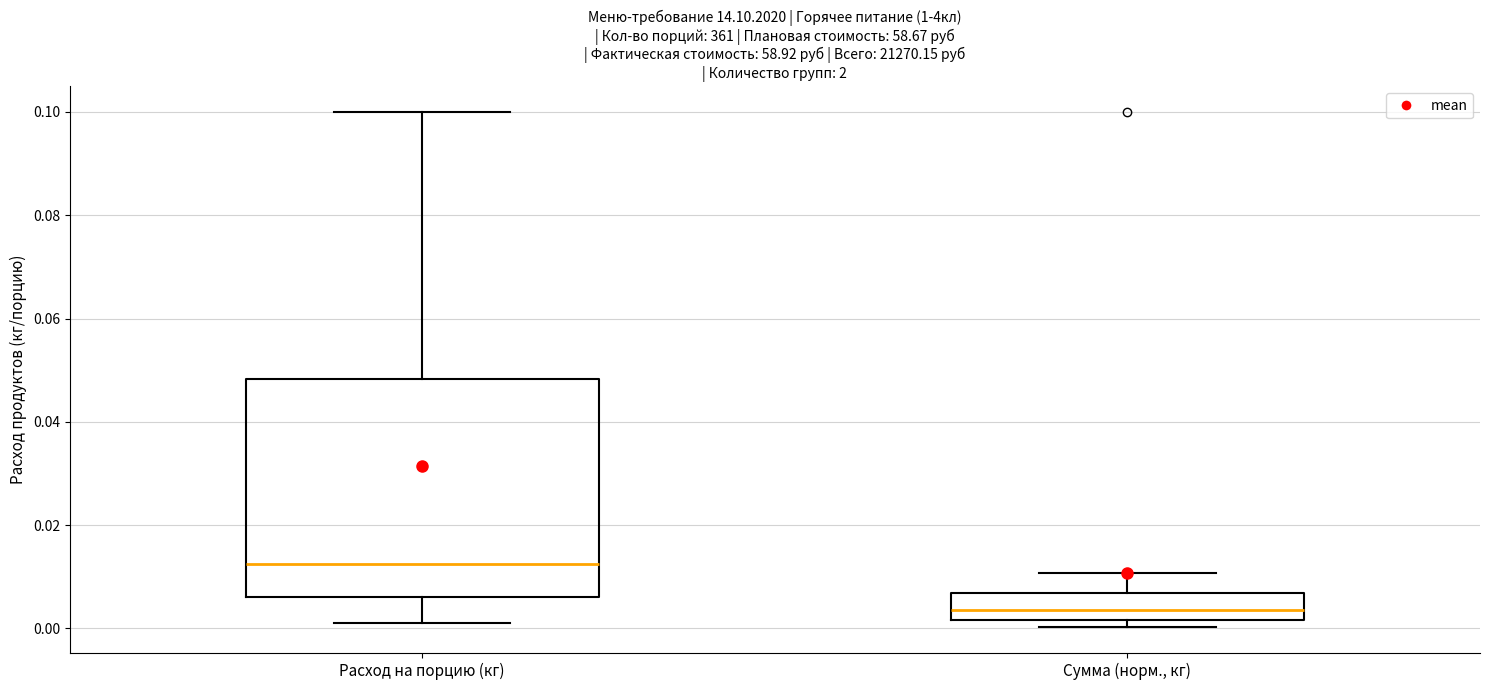

Comparing the boxes themselves (not the whiskers), which one is the tallest?

Расход на порцию (кг)